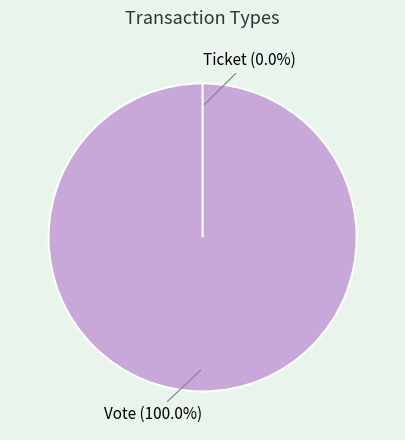

True or false: Ticket accounts for 0% of the total.

True